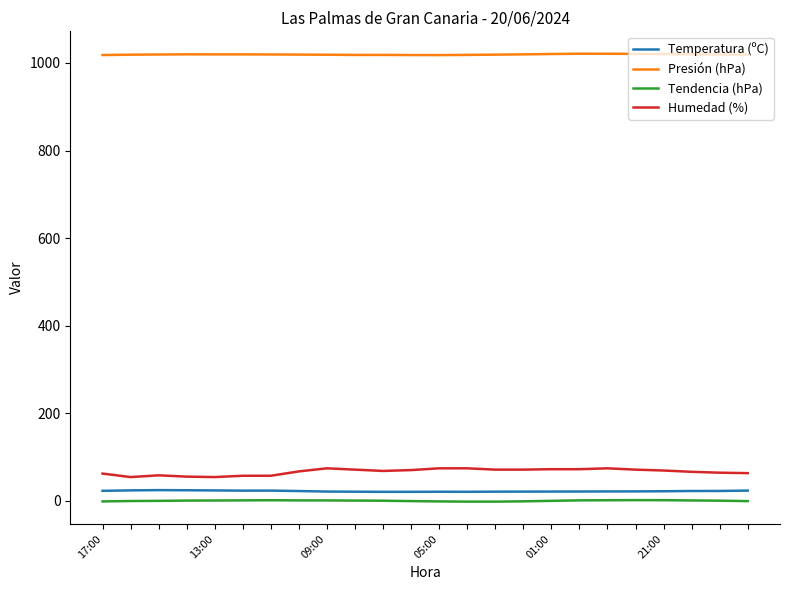

What is the greatest value displayed?

1021.1